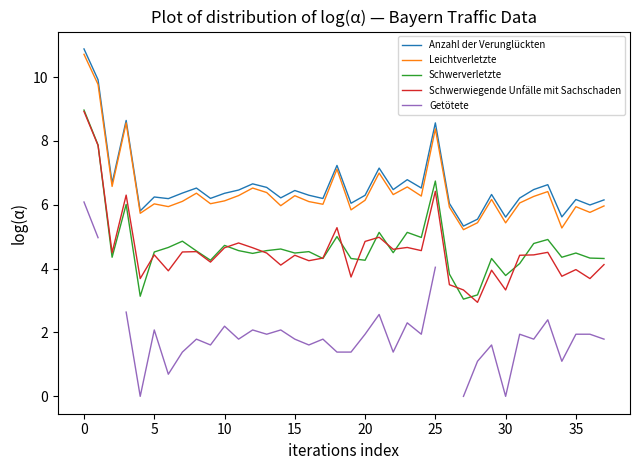

What is the total value across all series at 14?

23.0